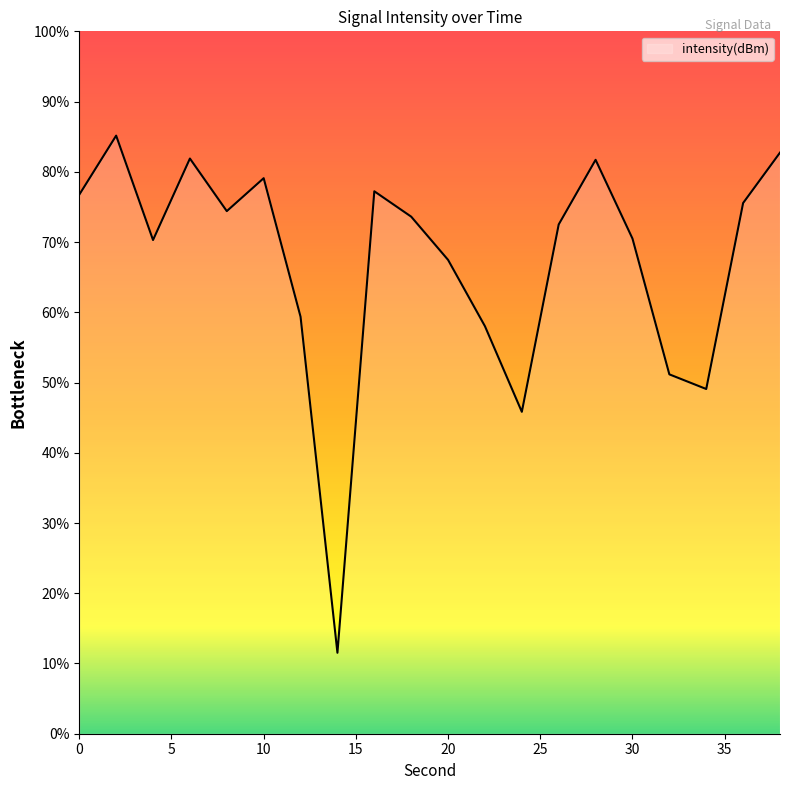

Where is the first local maximum?

2